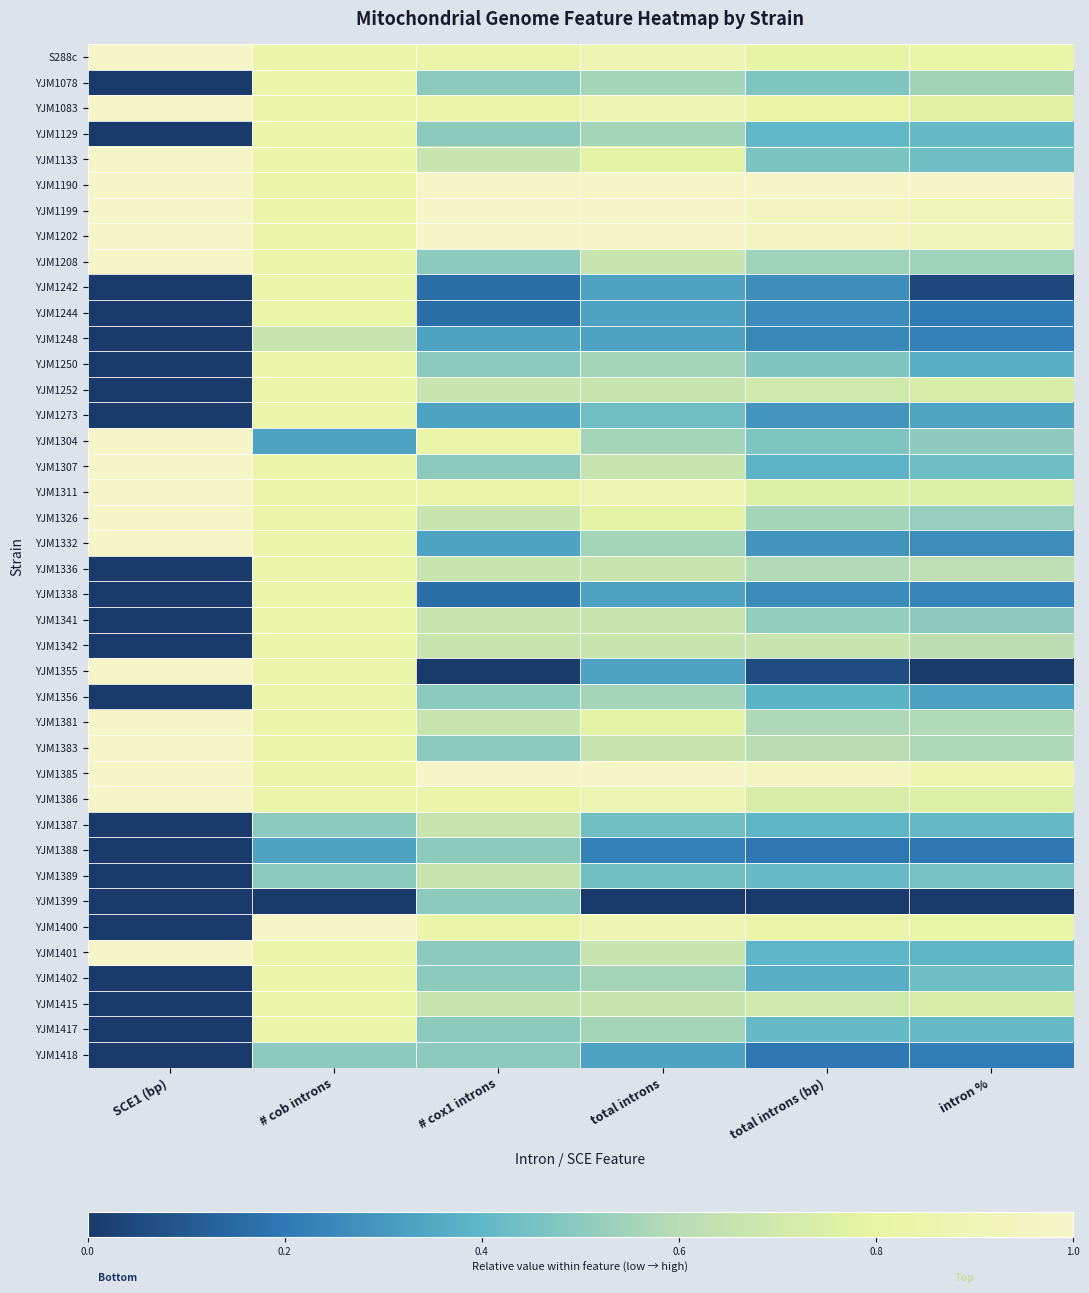

What is the difference between the highest and lowest values at SCE1 (bp)?

1.0